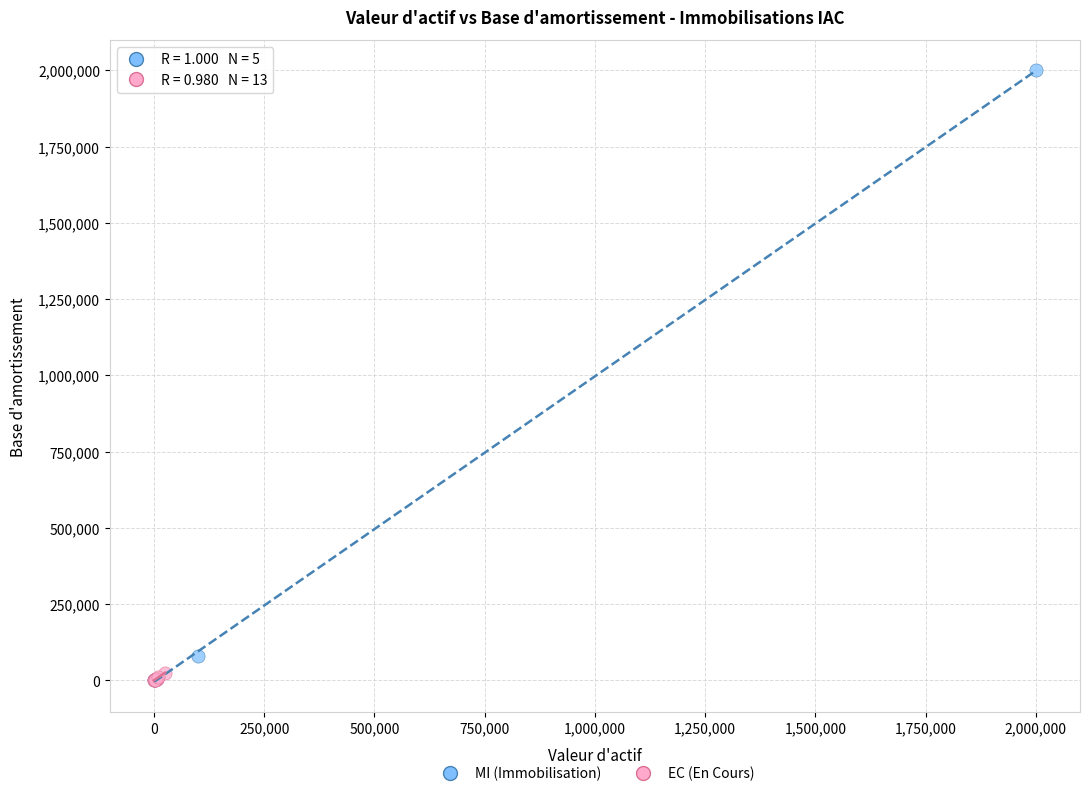

Which series reaches the maximum Y coordinate?

MI (Immobilisation)